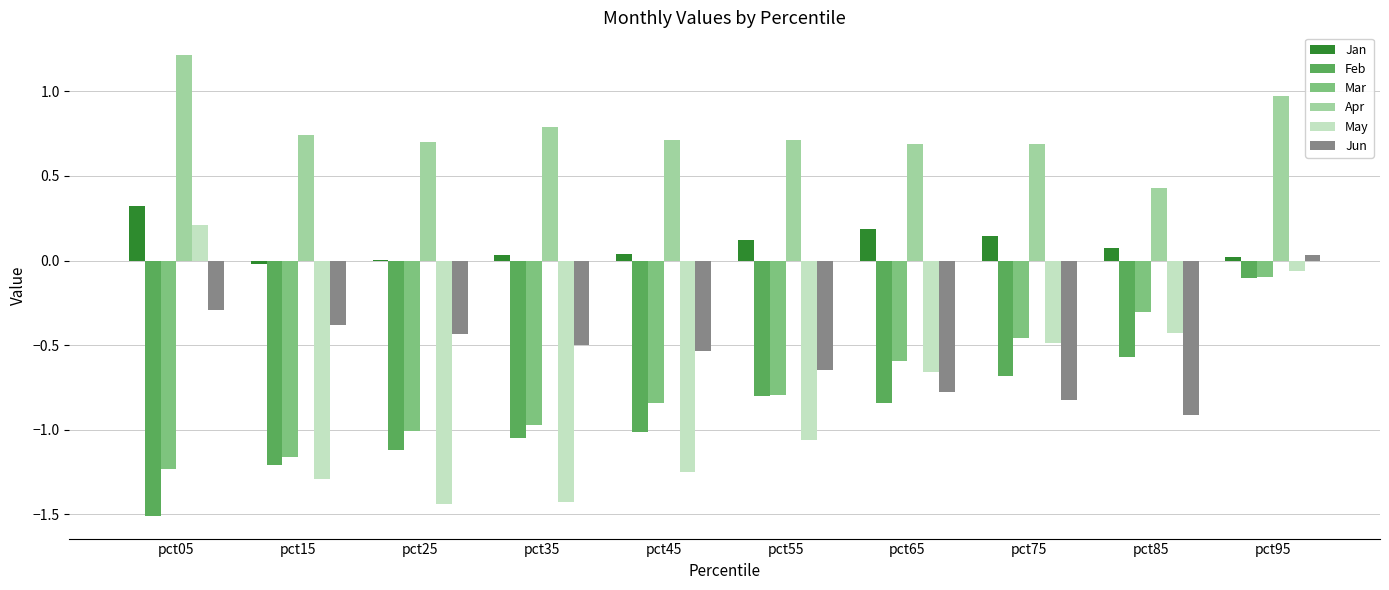

What is the greatest value displayed?

1.2